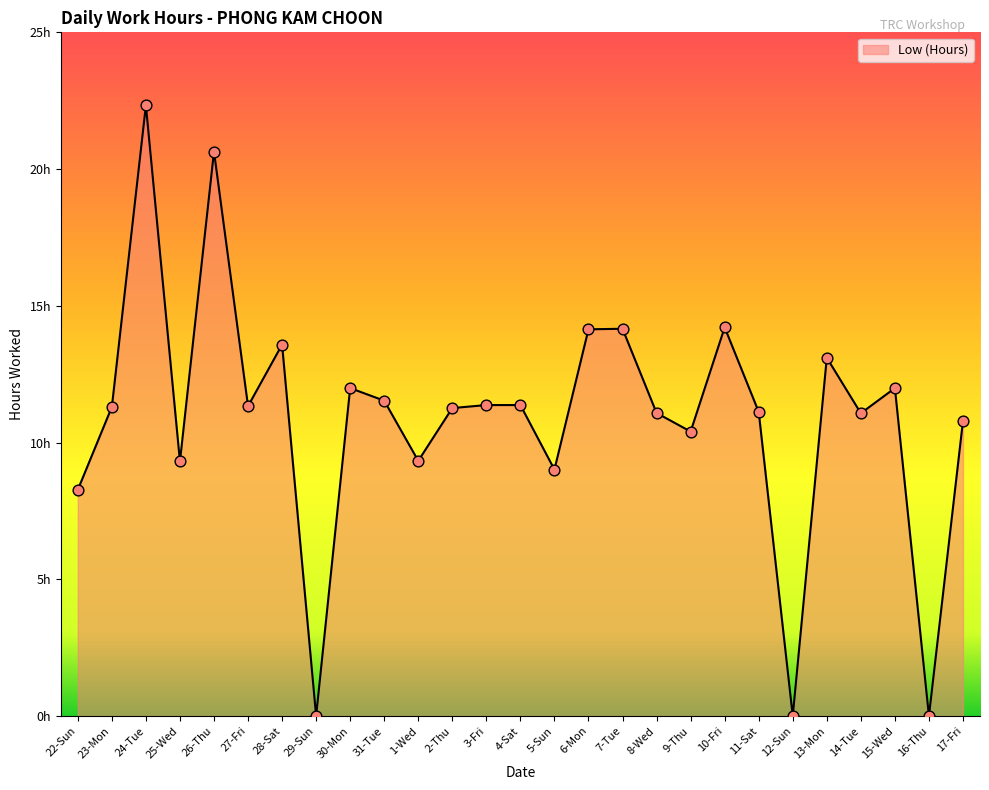

What is the ratio of the value at 9-Thu to the value at 22-Sun?

1.3